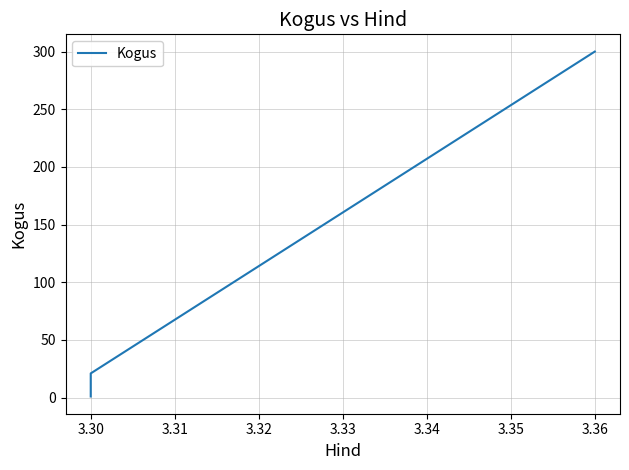

What is the greatest value displayed?

300